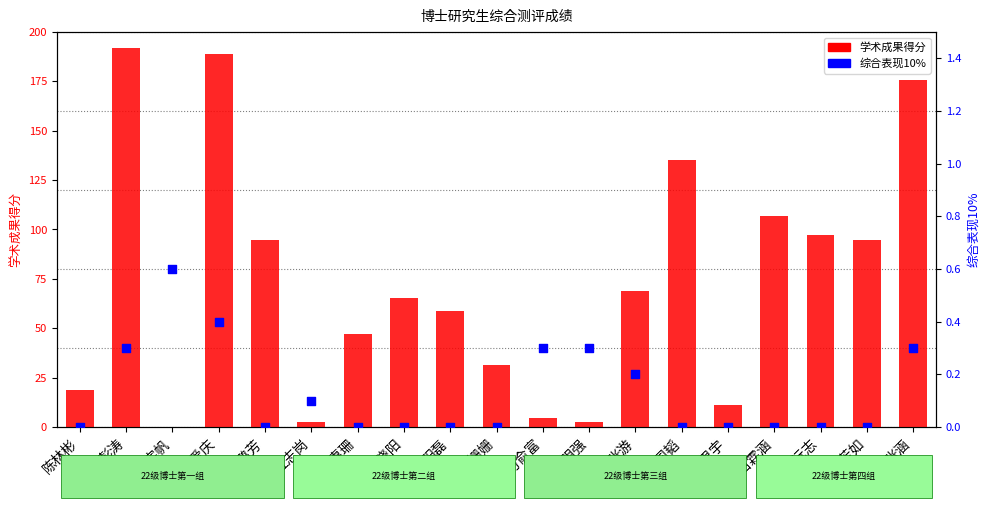

Which has a higher value, 陈宇帆 or 阳磊?

陈宇帆